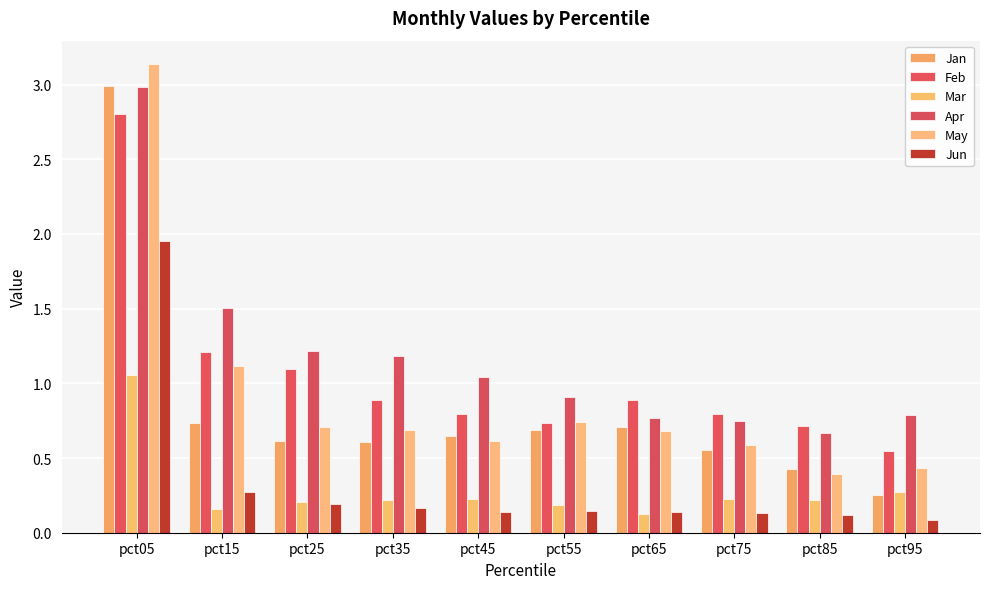

How many data points does each series have?

10